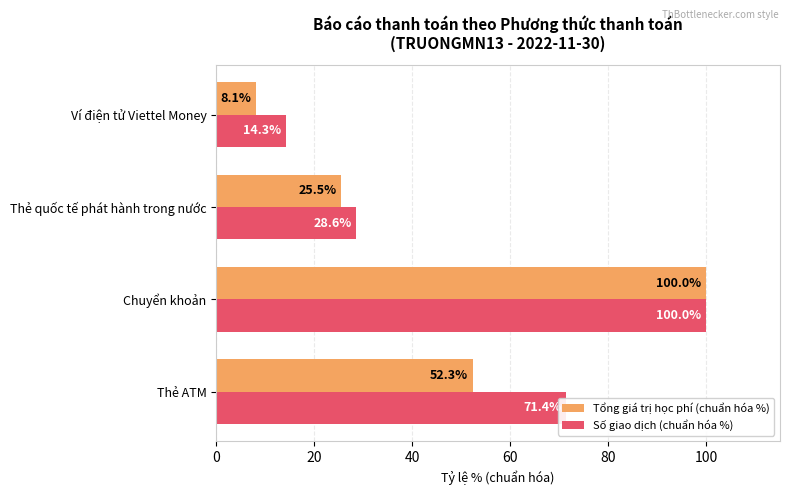

What are all the series names shown in the legend?

Tổng giá trị học phí (chuẩn hóa %), Số giao dịch (chuẩn hóa %)